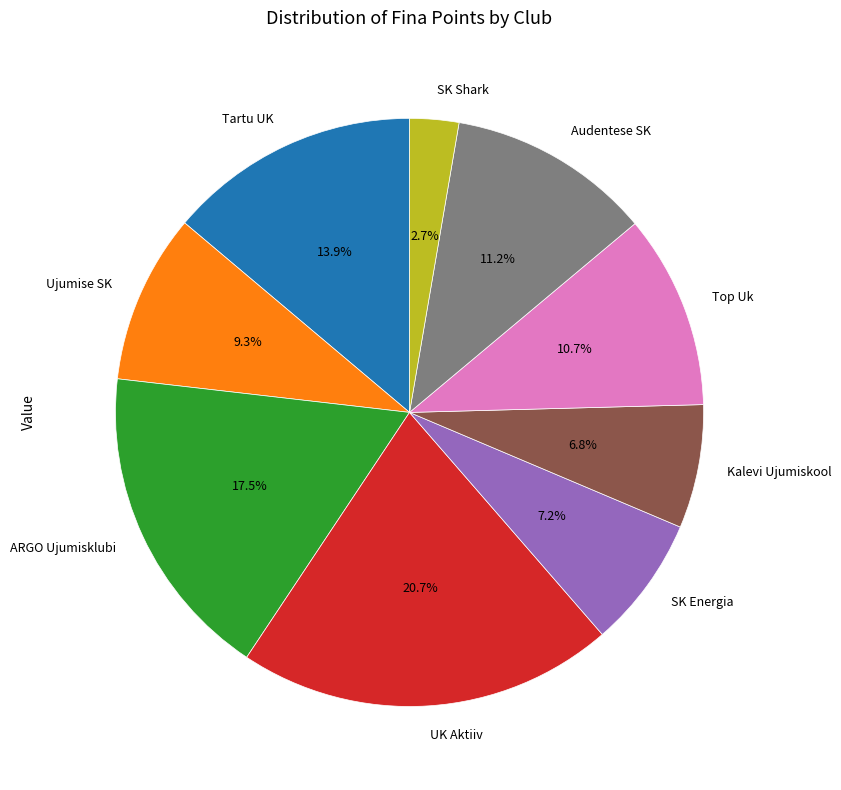

What is the largest slice in the pie chart?

UK Aktiiv